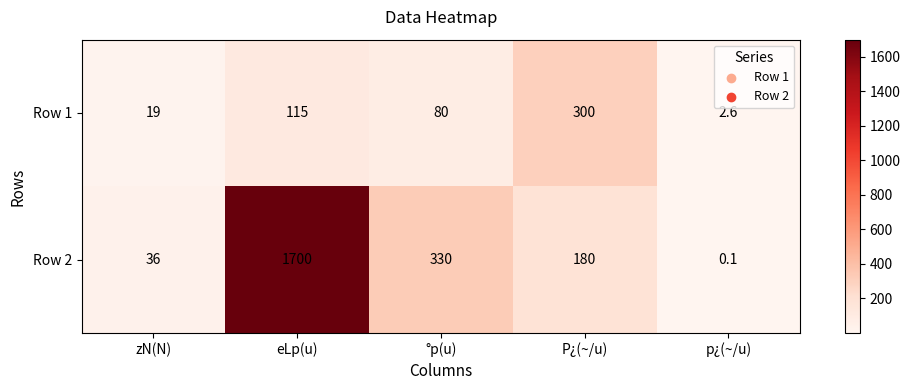

True or false: Row 2 has a value of 0.1 at p¿(~/u).

True